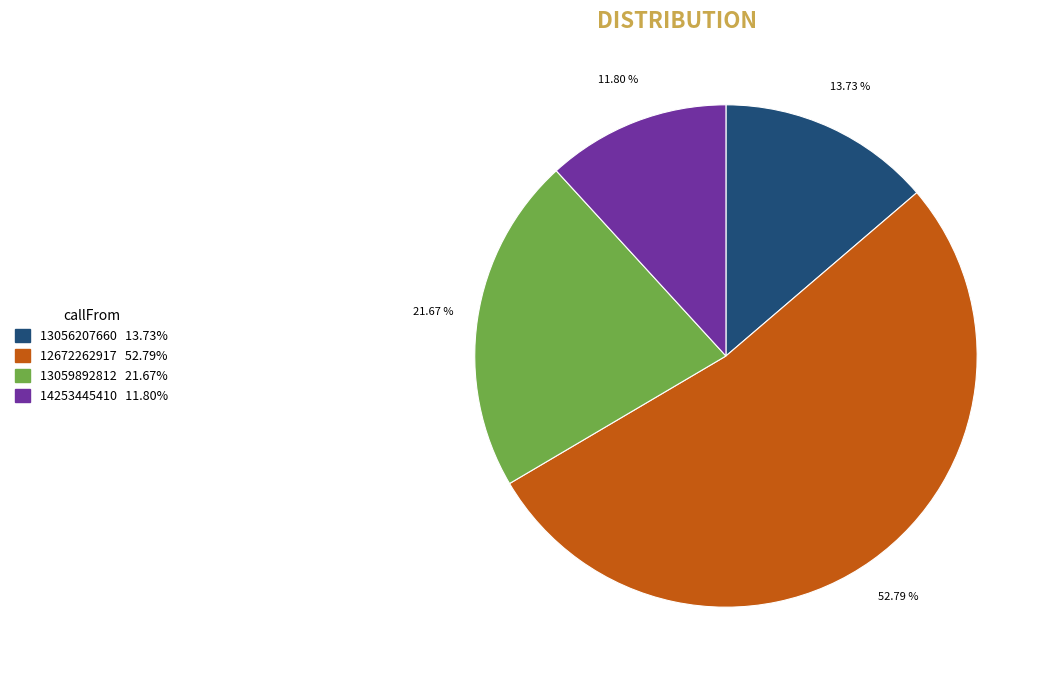

Rank the categories by value from lowest to highest.

14253445410, 13056207660, 13059892812, 12672262917